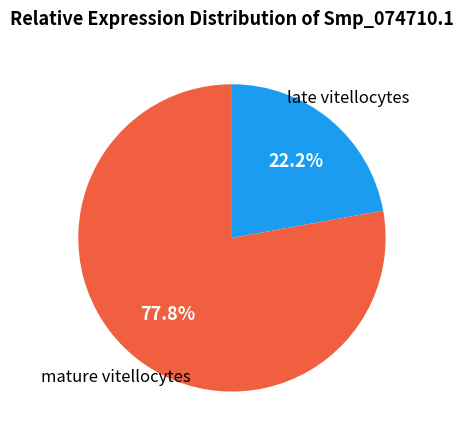

Which slice is the largest?

mature vitellocytes